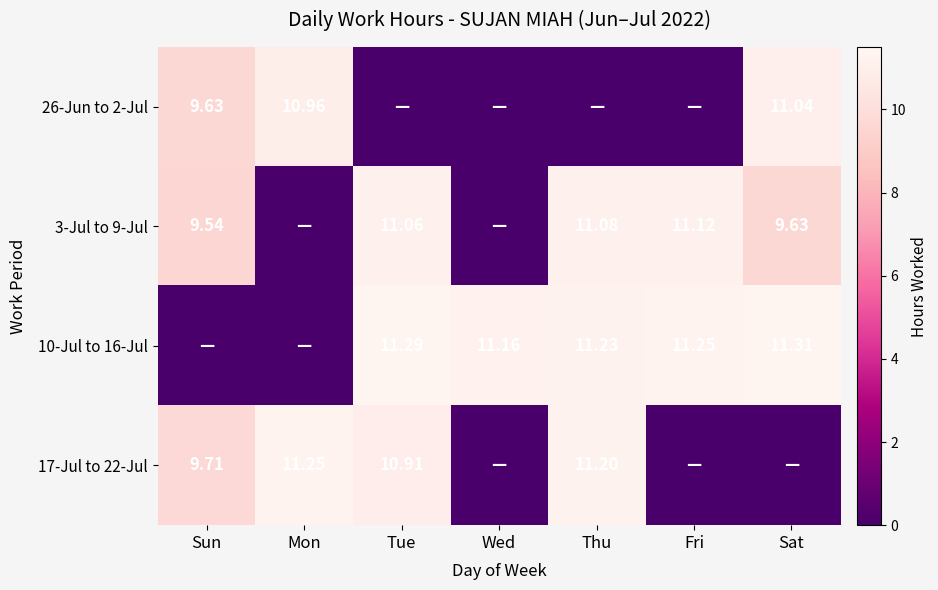

What is the sum of the 10-Jul to 16-Jul values at Sat and Fri?

22.6